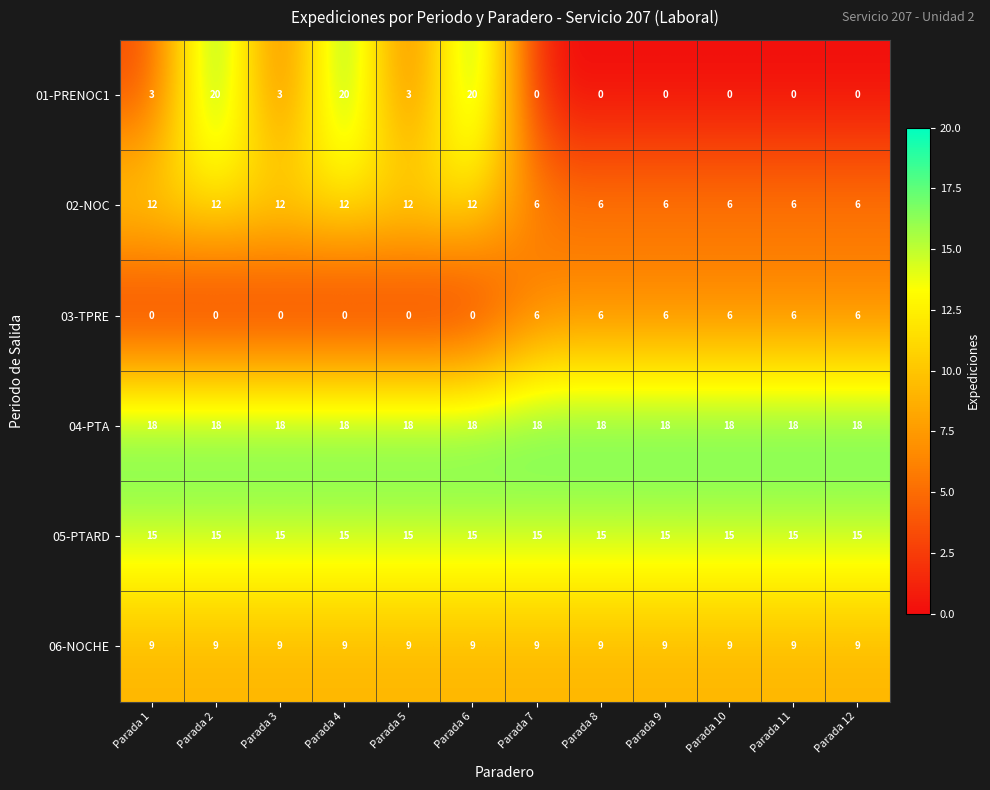

At Parada 1, list the series in order from smallest to largest.

03-TPRE, 01-PRENOC1, 06-NOCHE, 02-NOC, 05-PTARD, 04-PTA